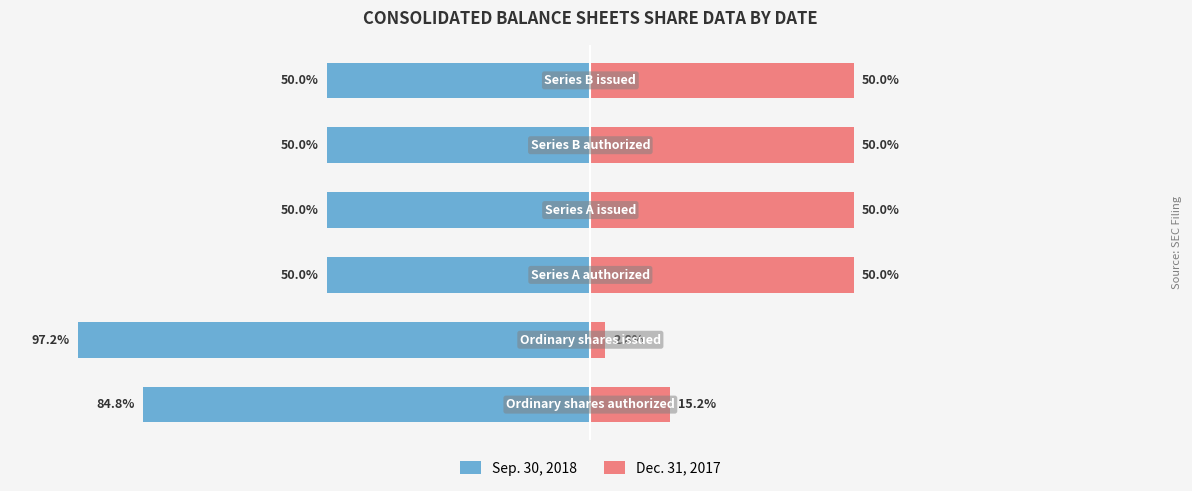

Rank the series at 4 from highest to lowest value.

Dec. 31, 2017, Sep. 30, 2018